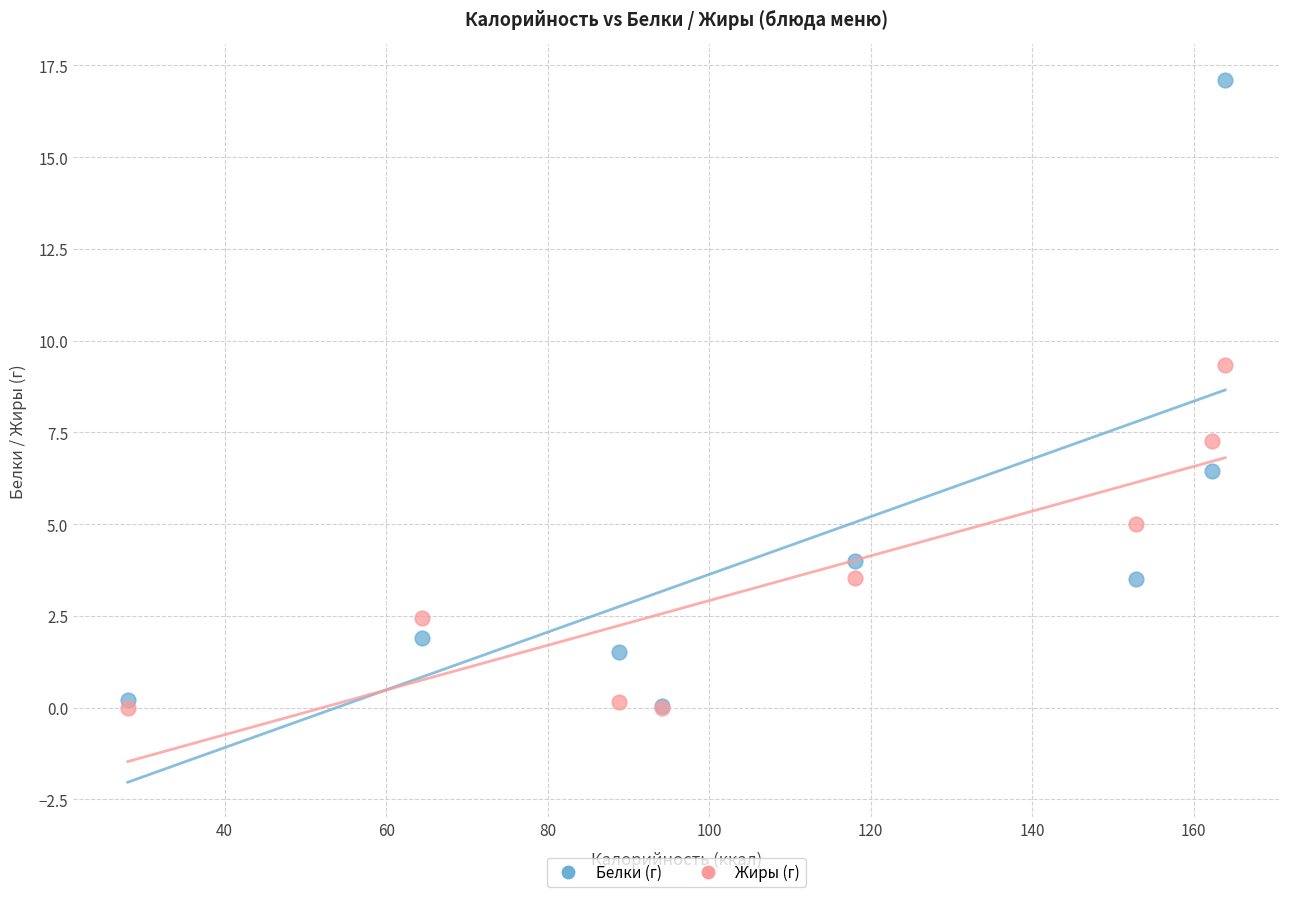

Across all series, what Y value is closest to 8?

7.3